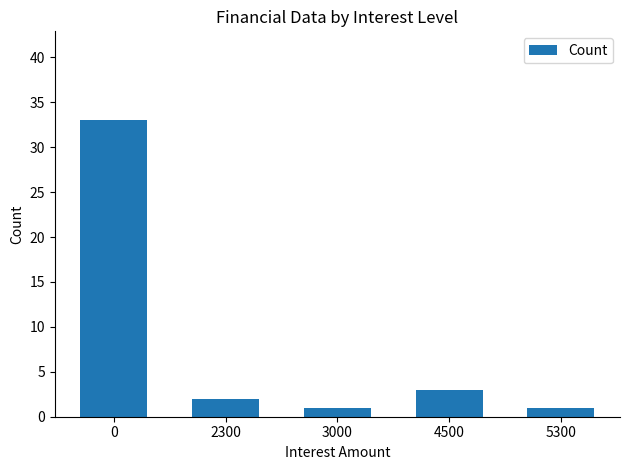

The value at 0 is 53. True or false?

False